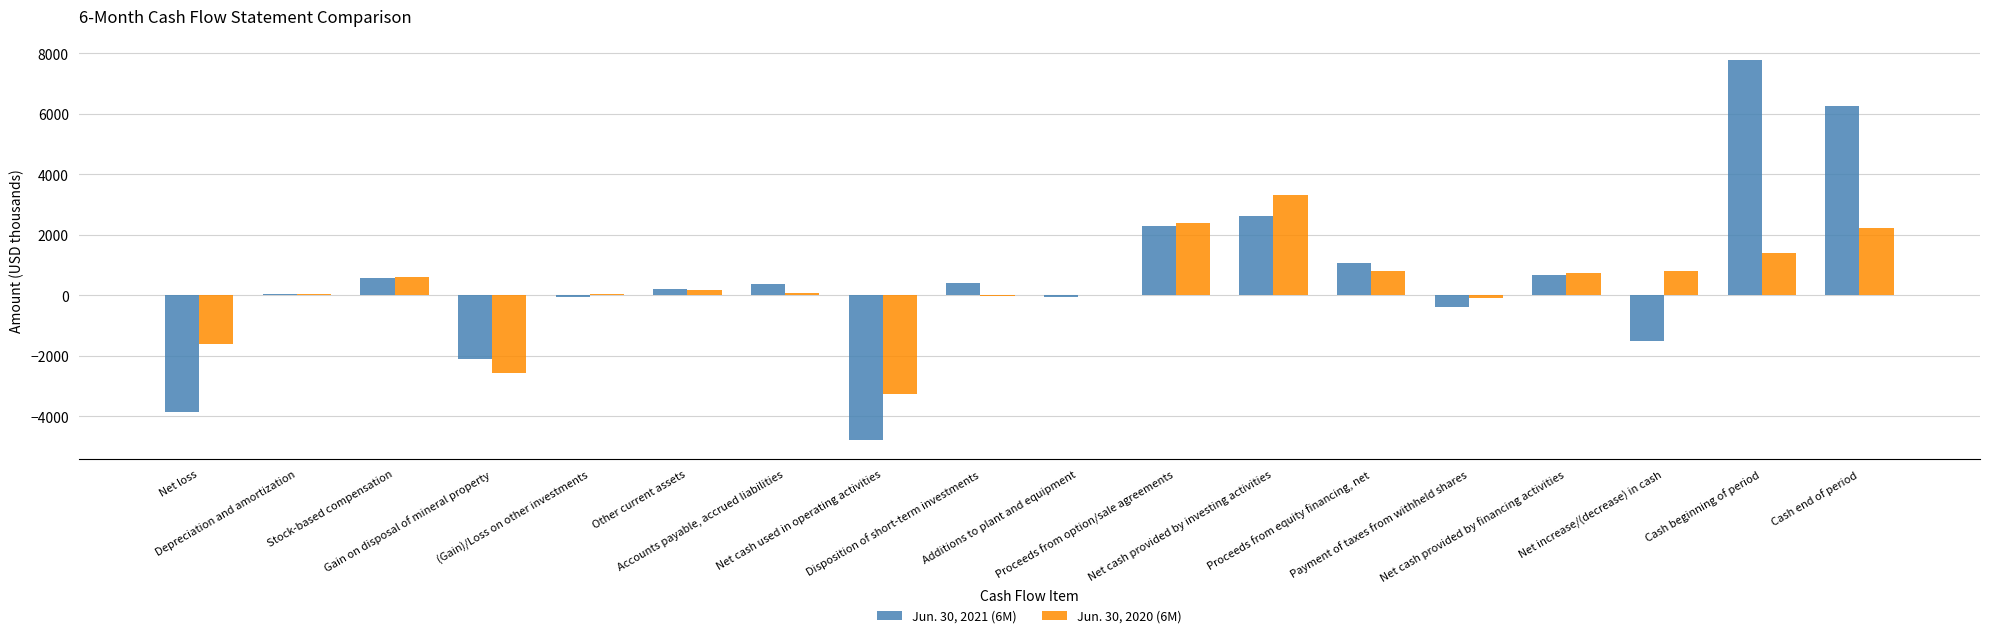

The value of Jun. 30, 2020 (6M) at Net loss is -2202. True or false?

False